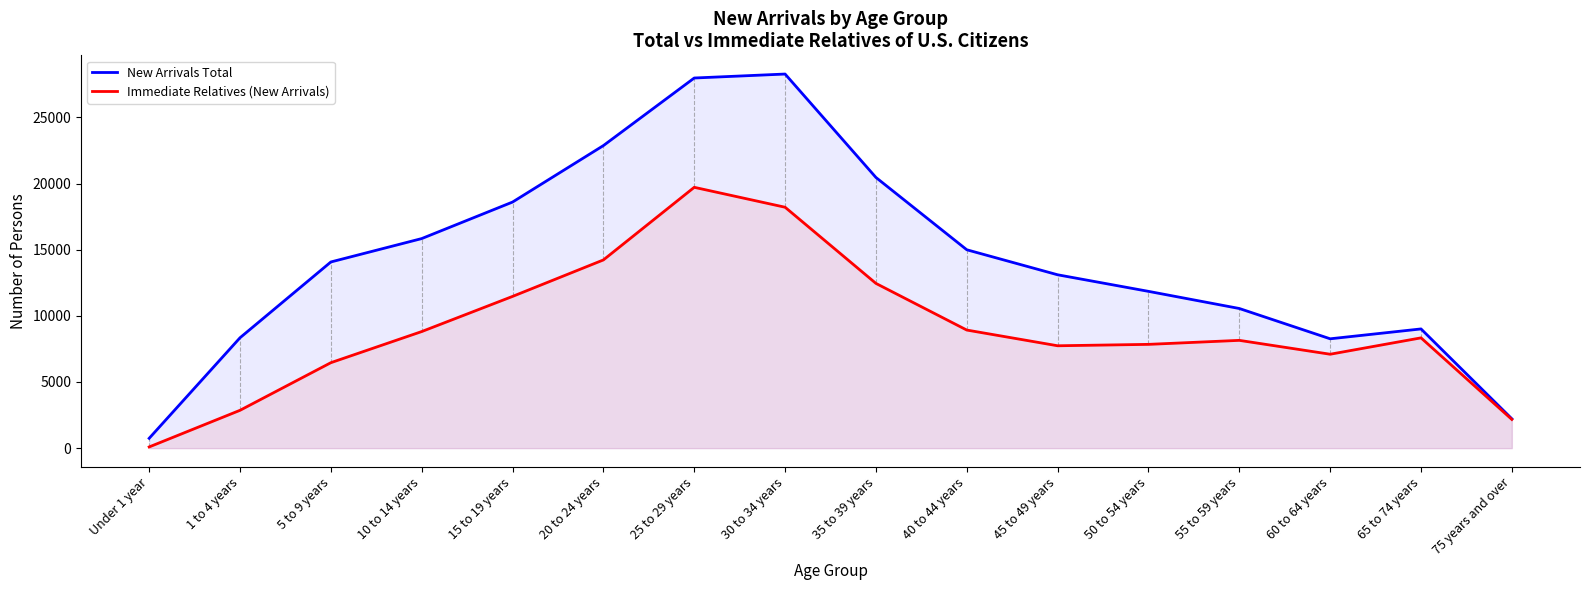

What is the lowest value of the Immediate Relatives (New Arrivals) series?

91